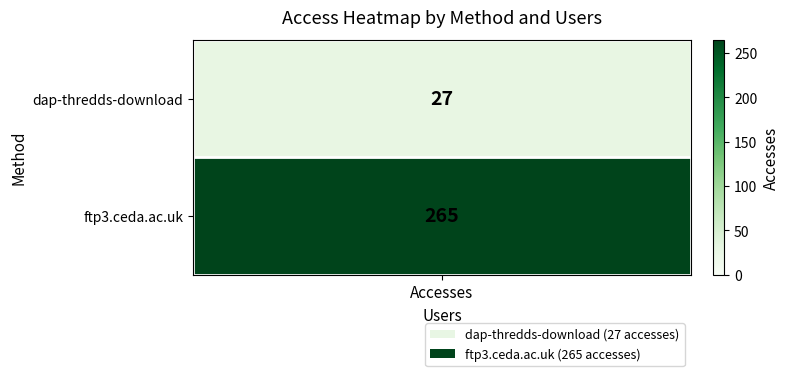

Which label corresponds to the largest value in the chart?

ftp3.ceda.ac.uk